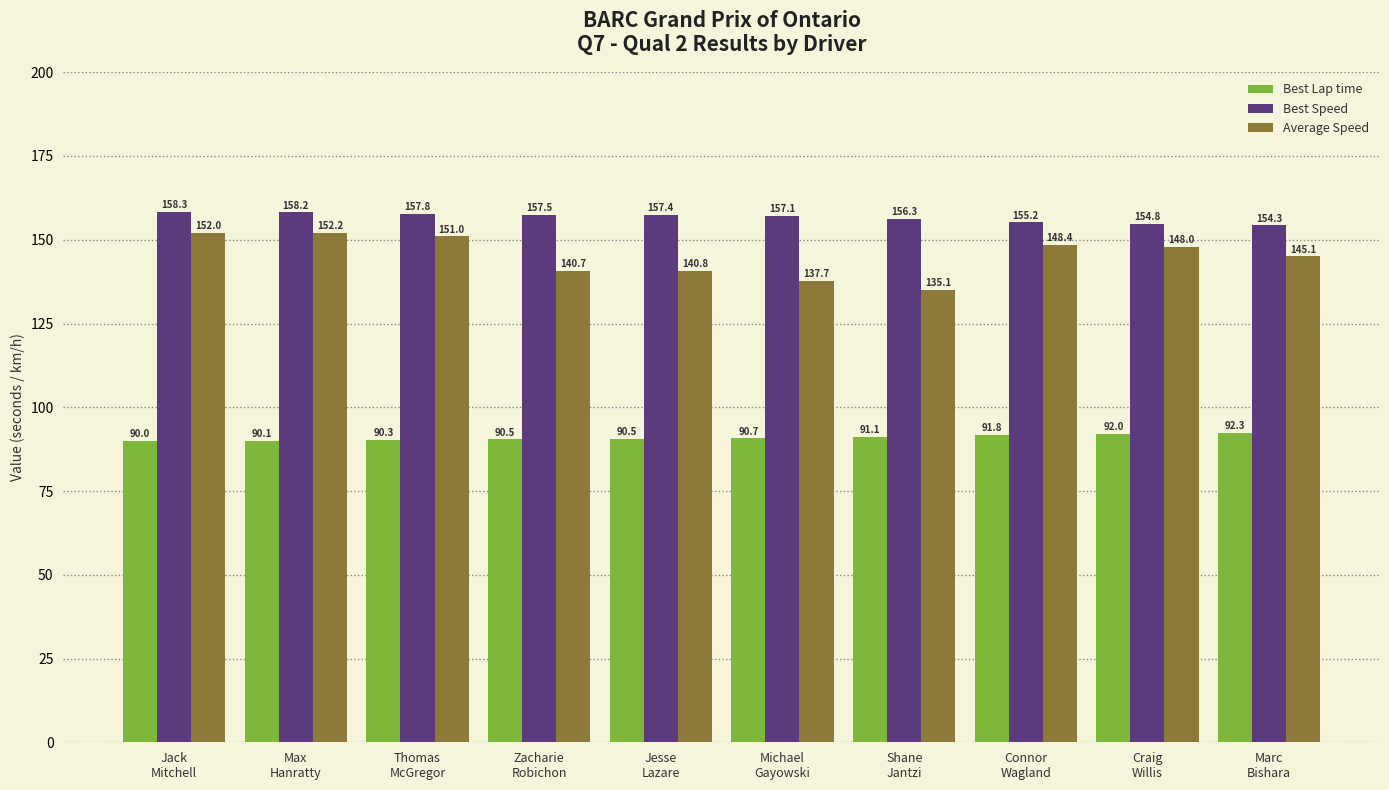

Is it true that Best Speed equals 157.1 at Michael
Gayowski?

True